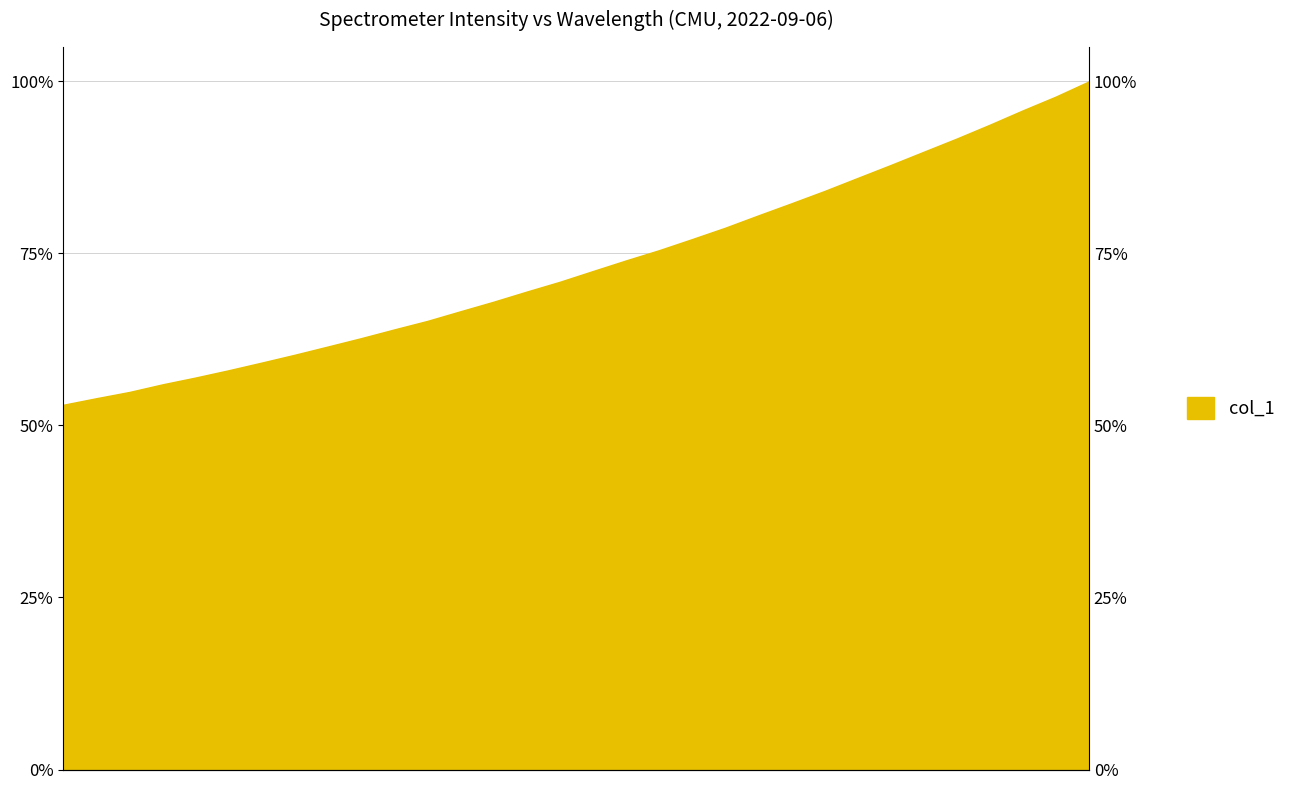

What is the average value?

1905.5